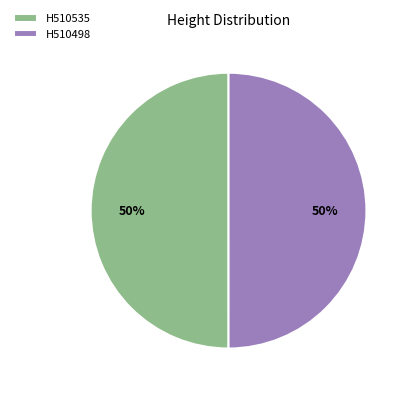

True or false: H510535 accounts for 36% of the total.

False